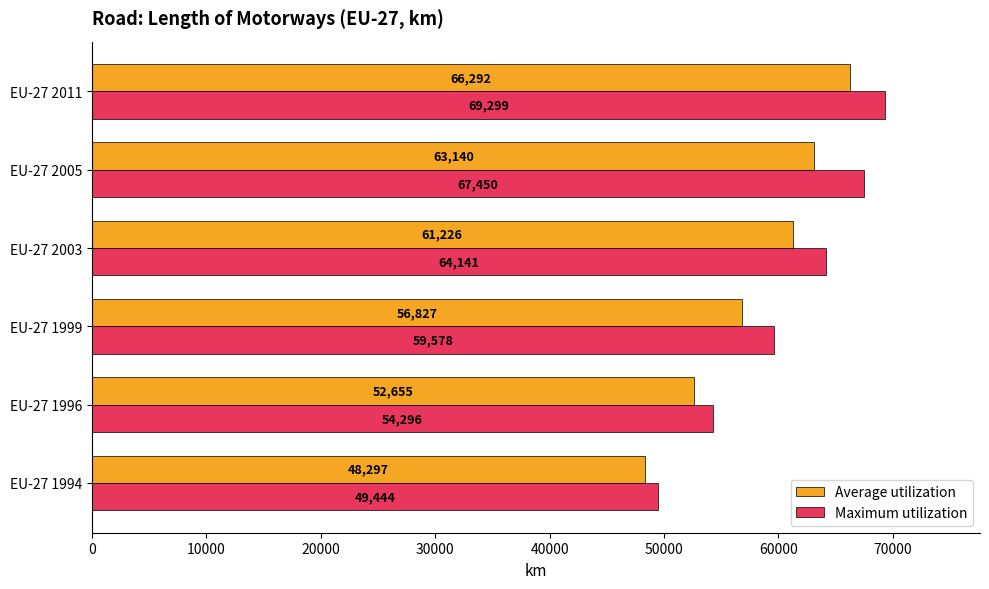

The Average utilization series shows 63139.9 at EU-27 2005. True or false?

True